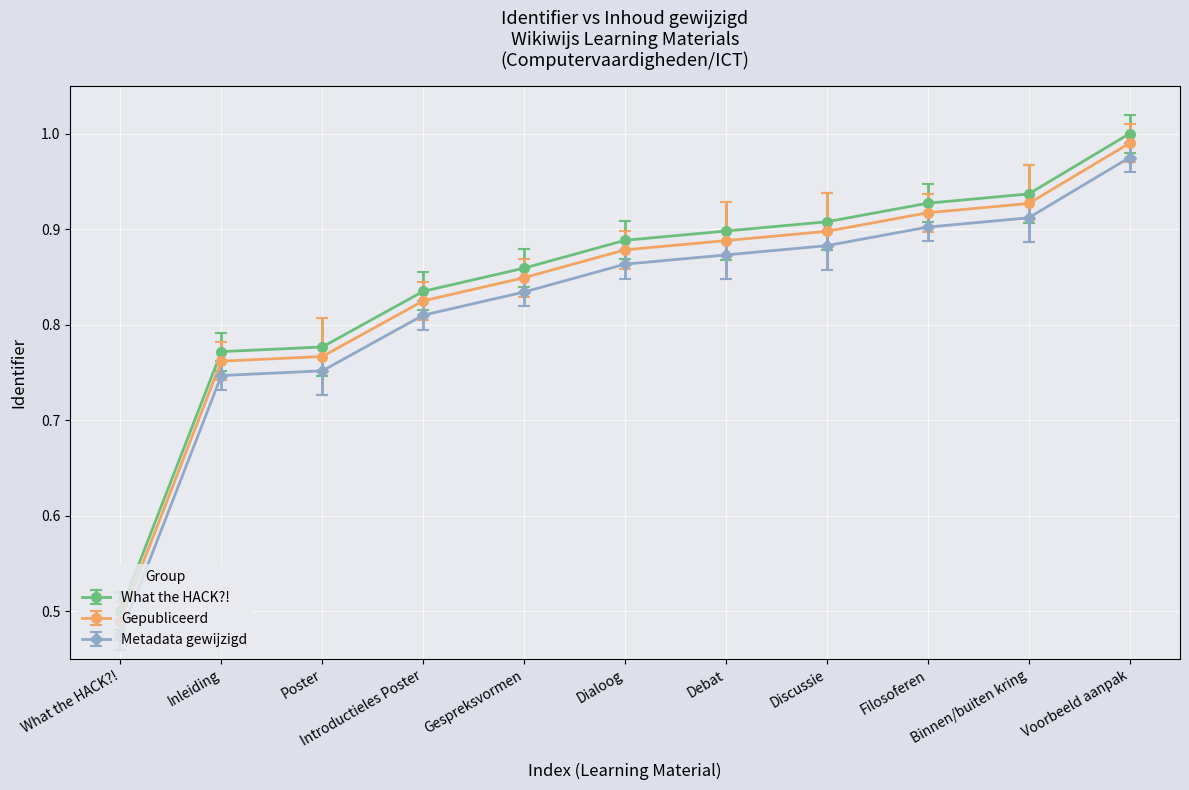

True or false: Gepubliceerd has more than 2 points higher than both neighbors.

False